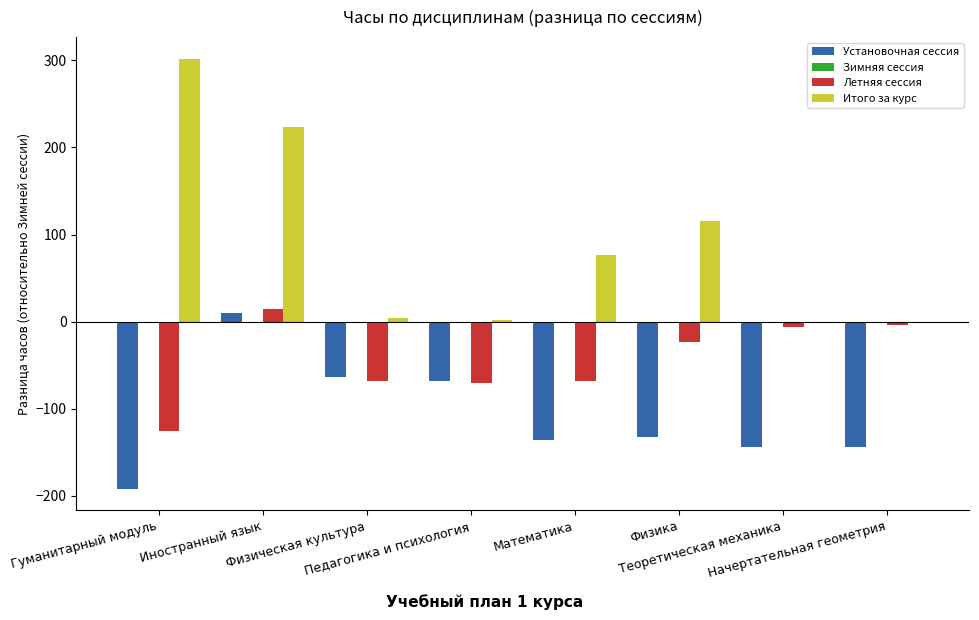

Which series has the largest total across all categories?

Итого за курс